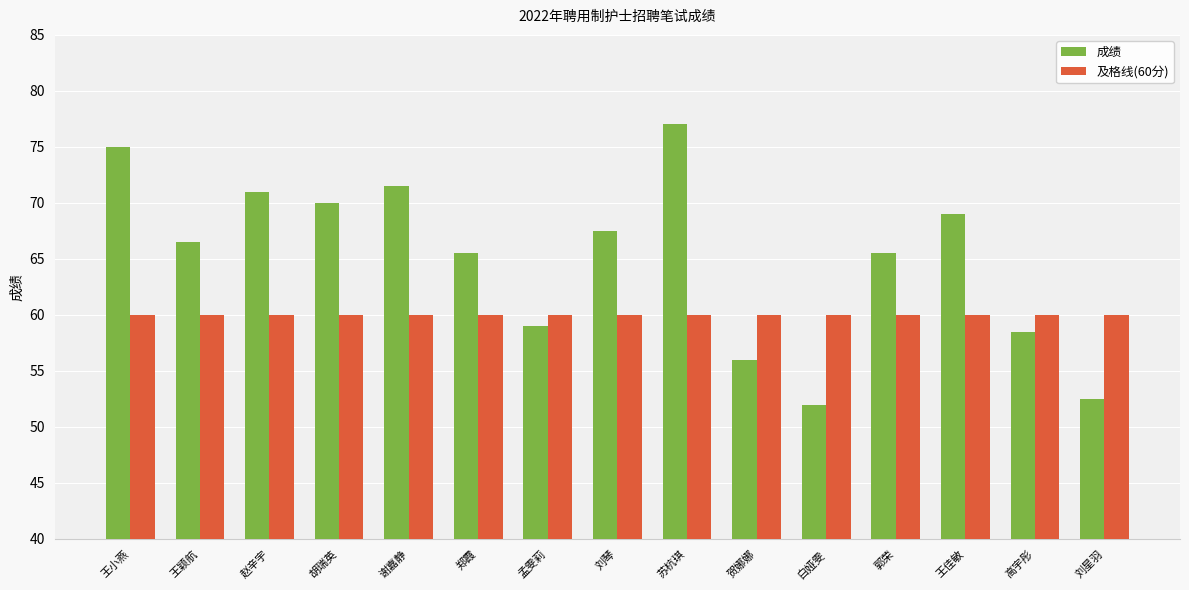

True or false: 及格线(60分) has a value of 79.4 at 白娅雯.

False